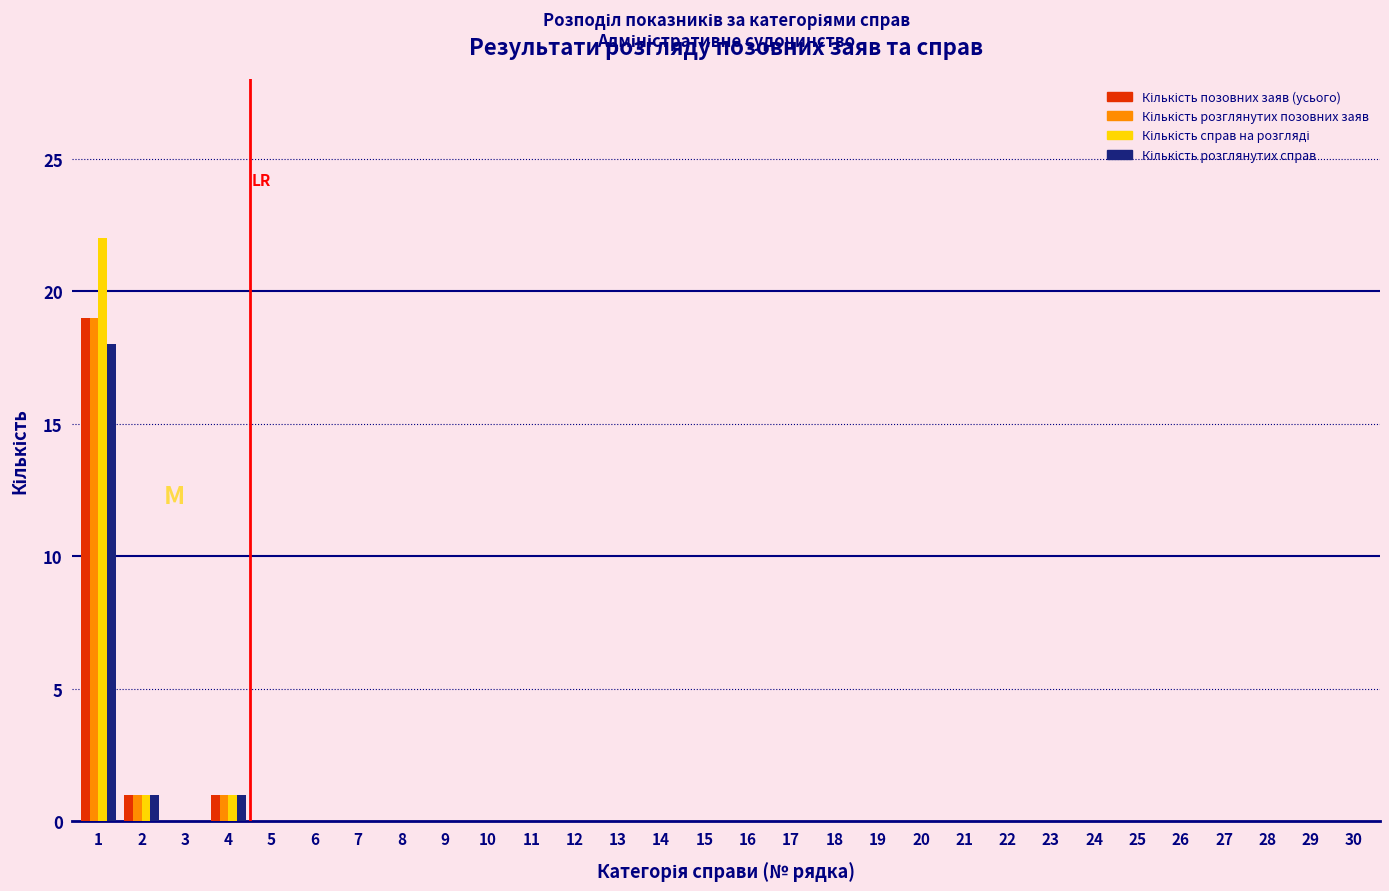

What is the maximum value shown in the chart?

22